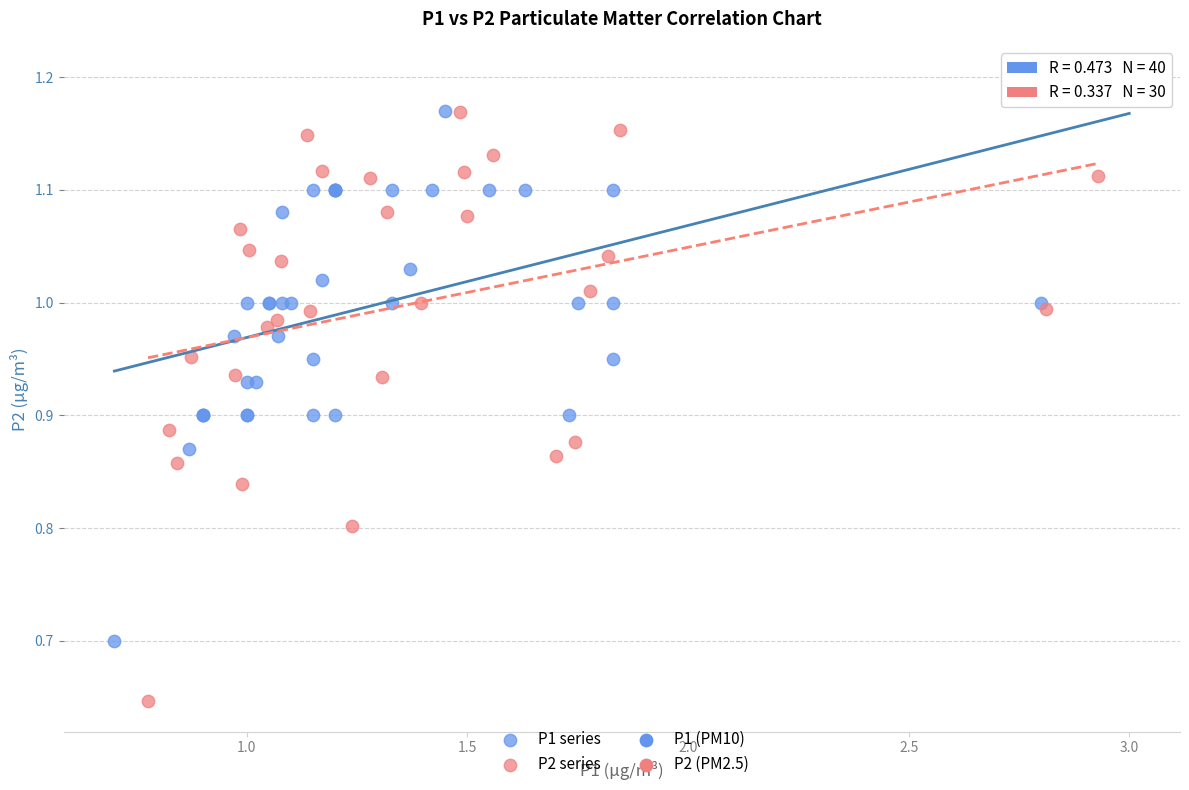

Which series has the largest Y range (max minus min)?

P2 series